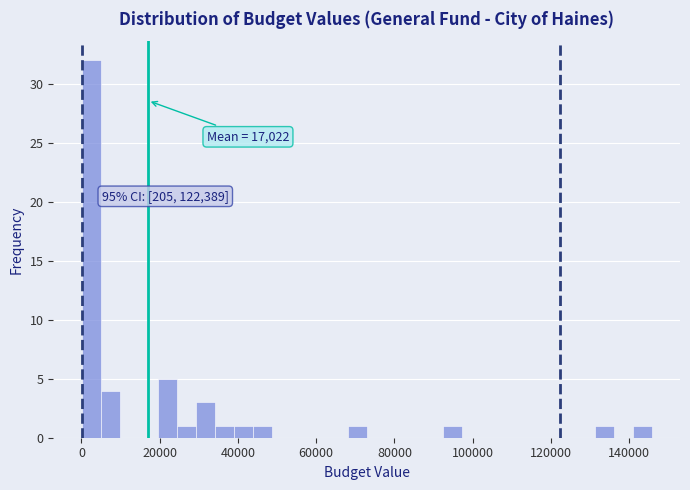

Around what value on the x-axis is the tallest bar? Give the approximate position of its centre, as read against the axis.

2000